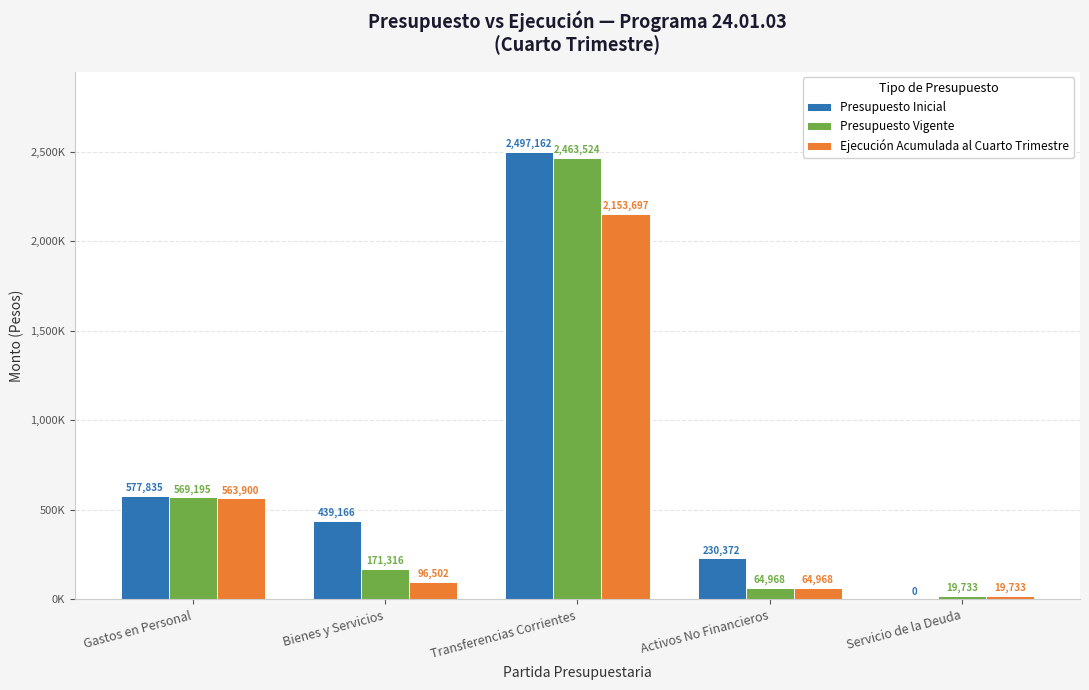

What is the lowest value of the Ejecución Acumulada al Cuarto Trimestre series?

19733